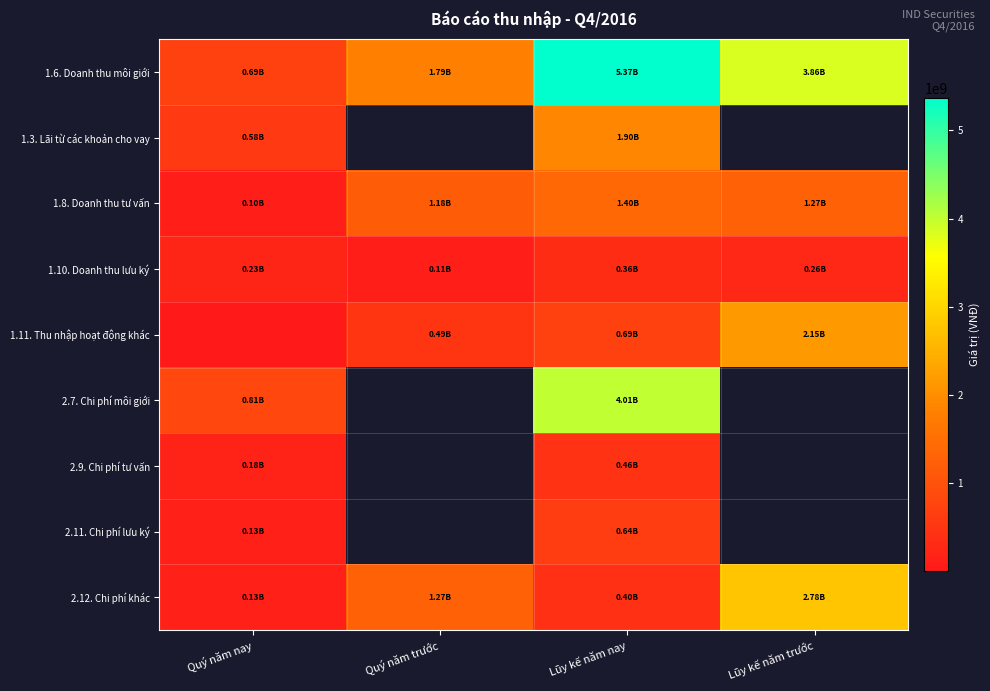

What is the sum of the 1.3. Lãi từ các khoản cho vay values at Lũy kế năm nay and Quý năm nay?

2483350616.0